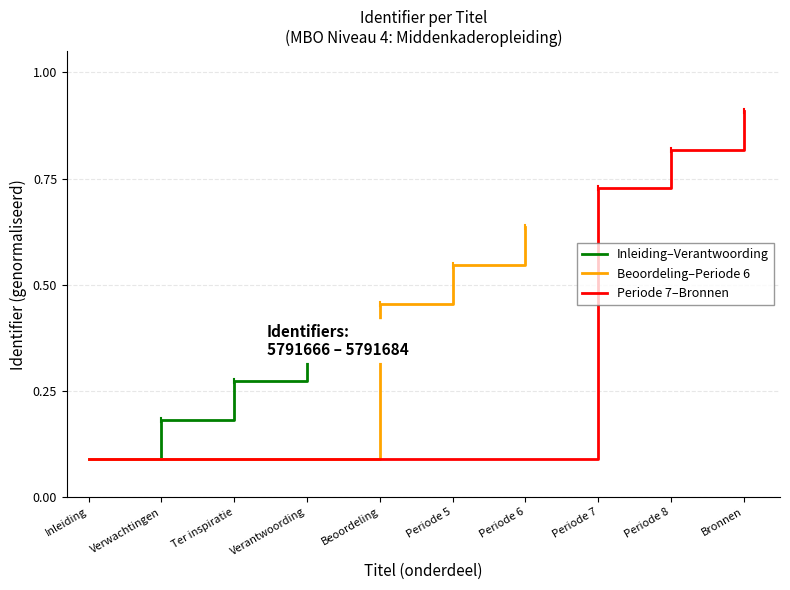

Rank the series by their maximum value, from lowest to highest.

Inleiding–Verantwoording, Beoordeling–Periode 6, Periode 7–Bronnen